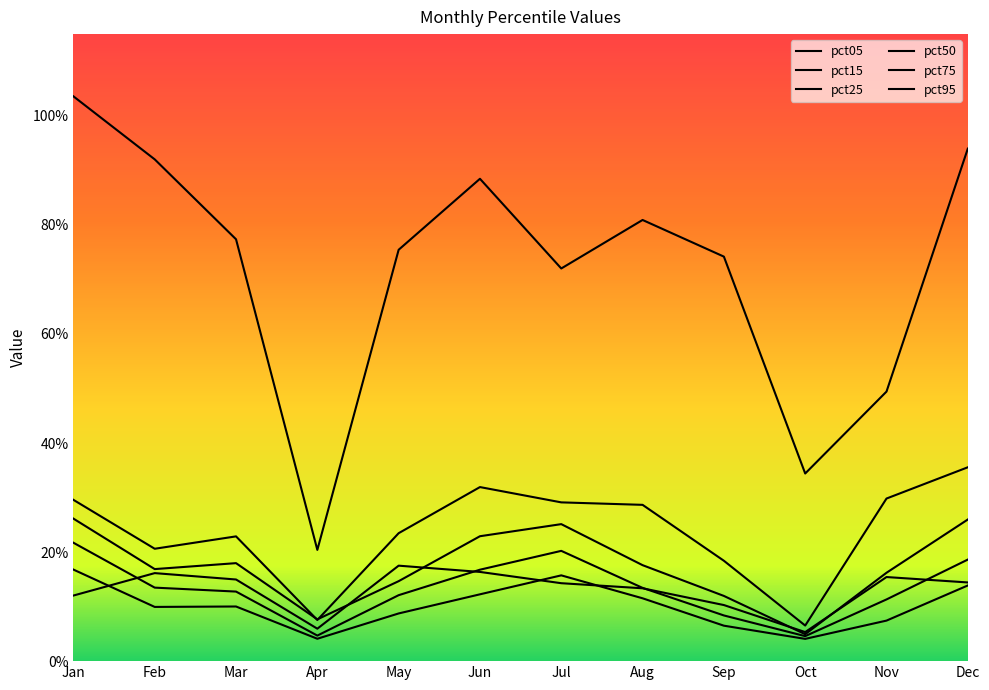

Reading left to right, list all the values displayed in this chart.

pct05: Jan=0.1	Feb=0.2	Mar=0.1	Apr=0.1	May=0.2	Jun=0.2	Jul=0.1	Aug=0.1	Sep=0.1	Oct=0.1	Nov=0.2	Dec=0.1
pct15: Jan=0.2	Feb=0.1	Mar=0.1	Apr=0.0	May=0.1	Jun=0.1	Jul=0.2	Aug=0.1	Sep=0.1	Oct=0.0	Nov=0.1	Dec=0.1
pct25: Jan=0.2	Feb=0.1	Mar=0.1	Apr=0.0	May=0.1	Jun=0.2	Jul=0.2	Aug=0.1	Sep=0.1	Oct=0.0	Nov=0.1	Dec=0.2
pct50: Jan=0.3	Feb=0.2	Mar=0.2	Apr=0.1	May=0.1	Jun=0.2	Jul=0.3	Aug=0.2	Sep=0.1	Oct=0.0	Nov=0.2	Dec=0.3
pct75: Jan=0.3	Feb=0.2	Mar=0.2	Apr=0.1	May=0.2	Jun=0.3	Jul=0.3	Aug=0.3	Sep=0.2	Oct=0.1	Nov=0.3	Dec=0.4
pct95: Jan=1.0	Feb=0.9	Mar=0.8	Apr=0.2	May=0.8	Jun=0.9	Jul=0.7	Aug=0.8	Sep=0.7	Oct=0.3	Nov=0.5	Dec=0.9